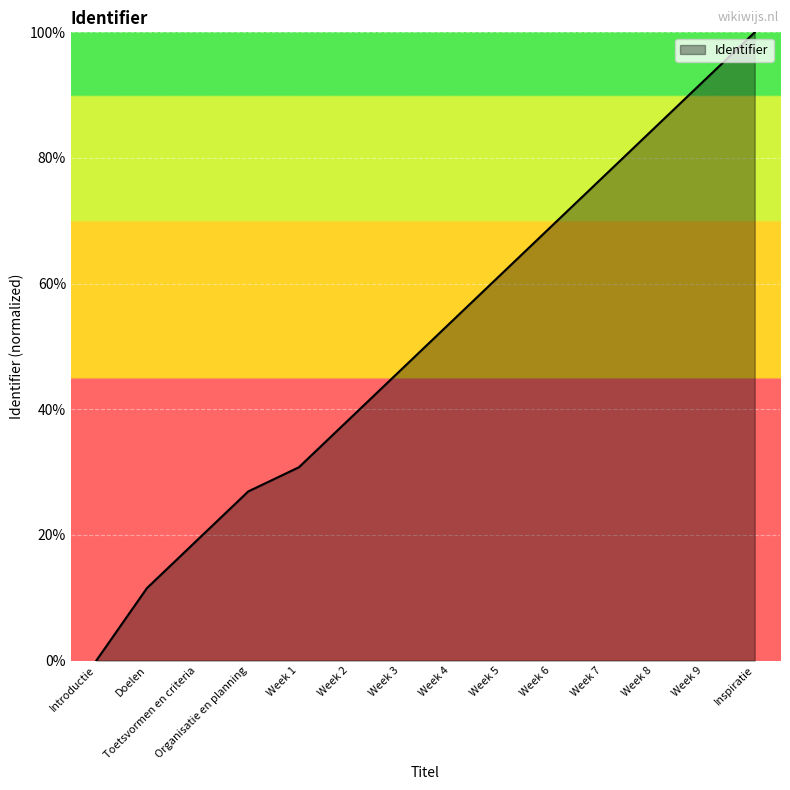

Rank the categories by value from lowest to highest.

Introductie, Doelen, Toetsvormen en criteria, Organisatie en planning, Week 1, Week 2, Week 3, Week 4, Week 5, Week 6, Week 7, Week 8, Week 9, Inspiratie